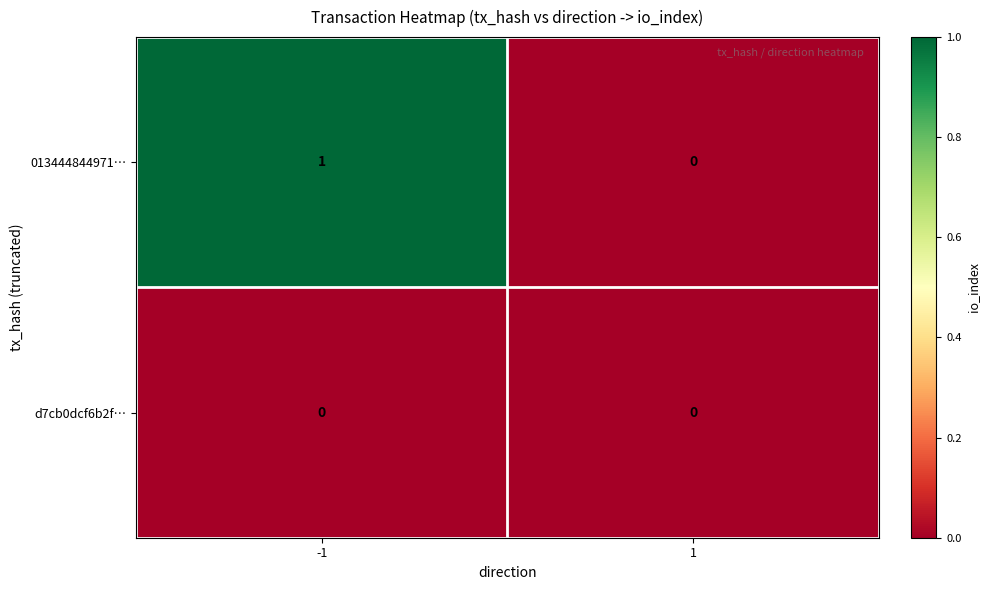

The d7cb0dcf6b2f… series shows 0 at 1. True or false?

True